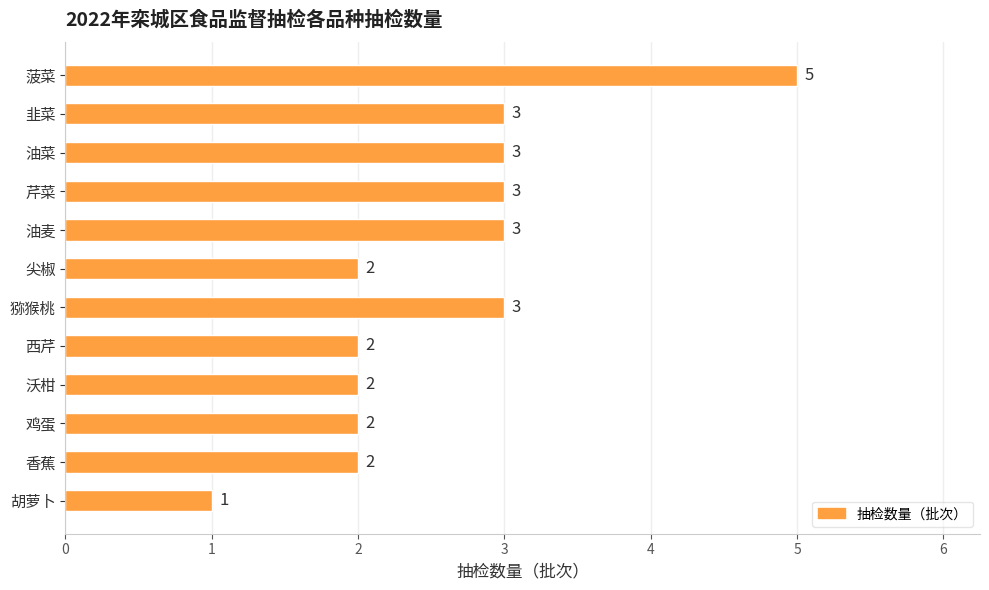

What is the sum of the values at 鸡蛋 and 菠菜?

7